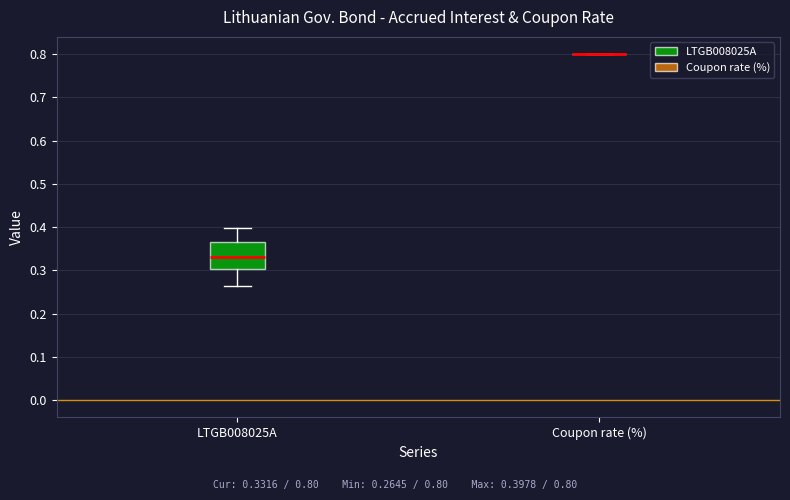

Comparing the boxes themselves (not the whiskers), which one is the tallest?

LTGB008025A